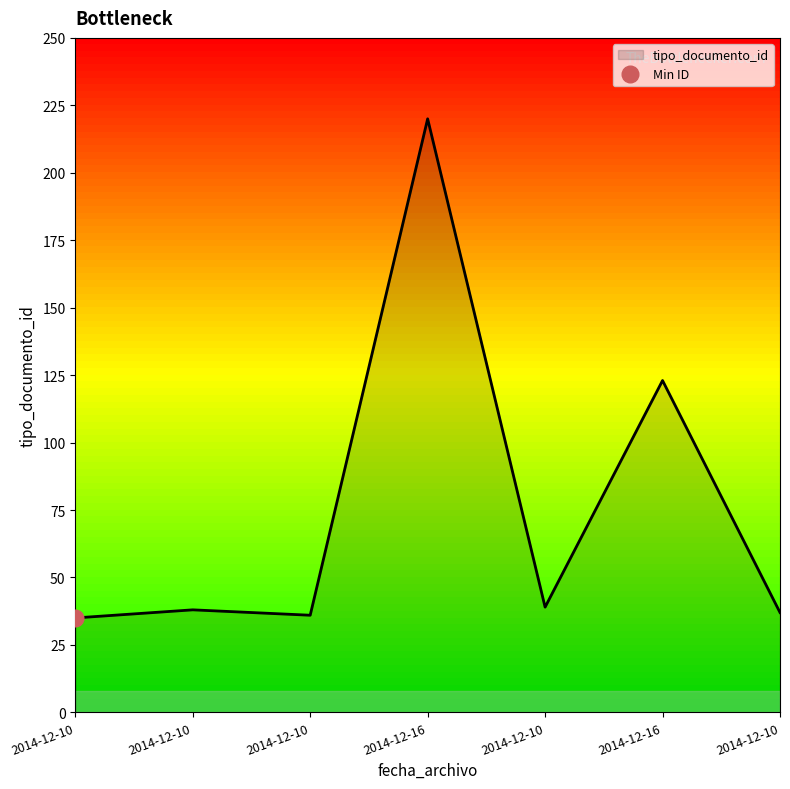

At which category does the chart reach its minimum across all series?

2014-12-10